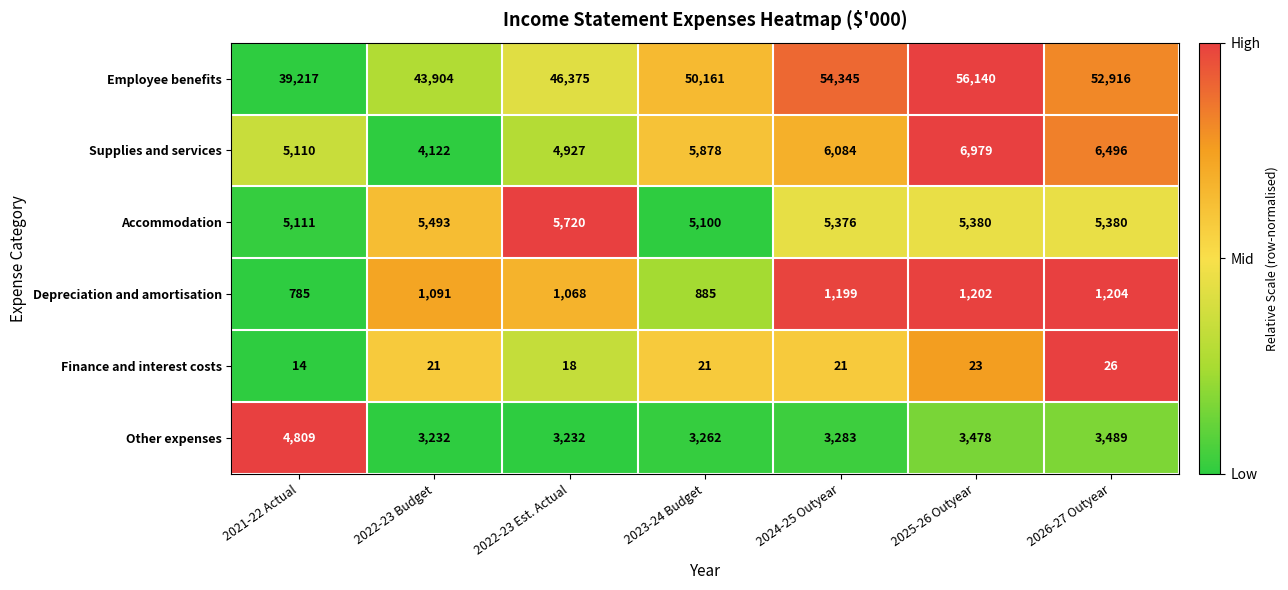

True or false: Other expenses has a value of 4809 at 2021-22 Actual.

True